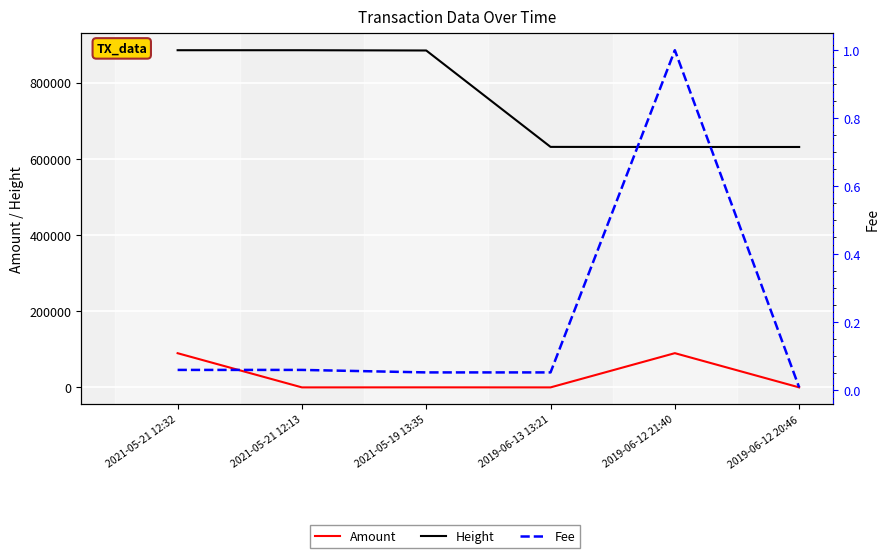

How many interior local peaks does the Amount series have?

2